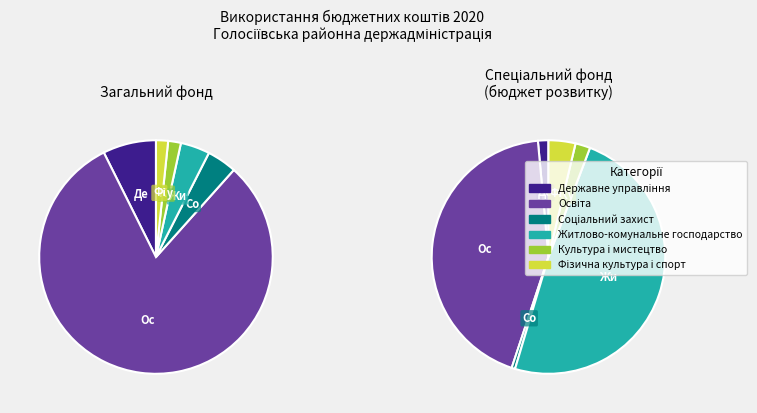

How many segments does this pie chart have?

6